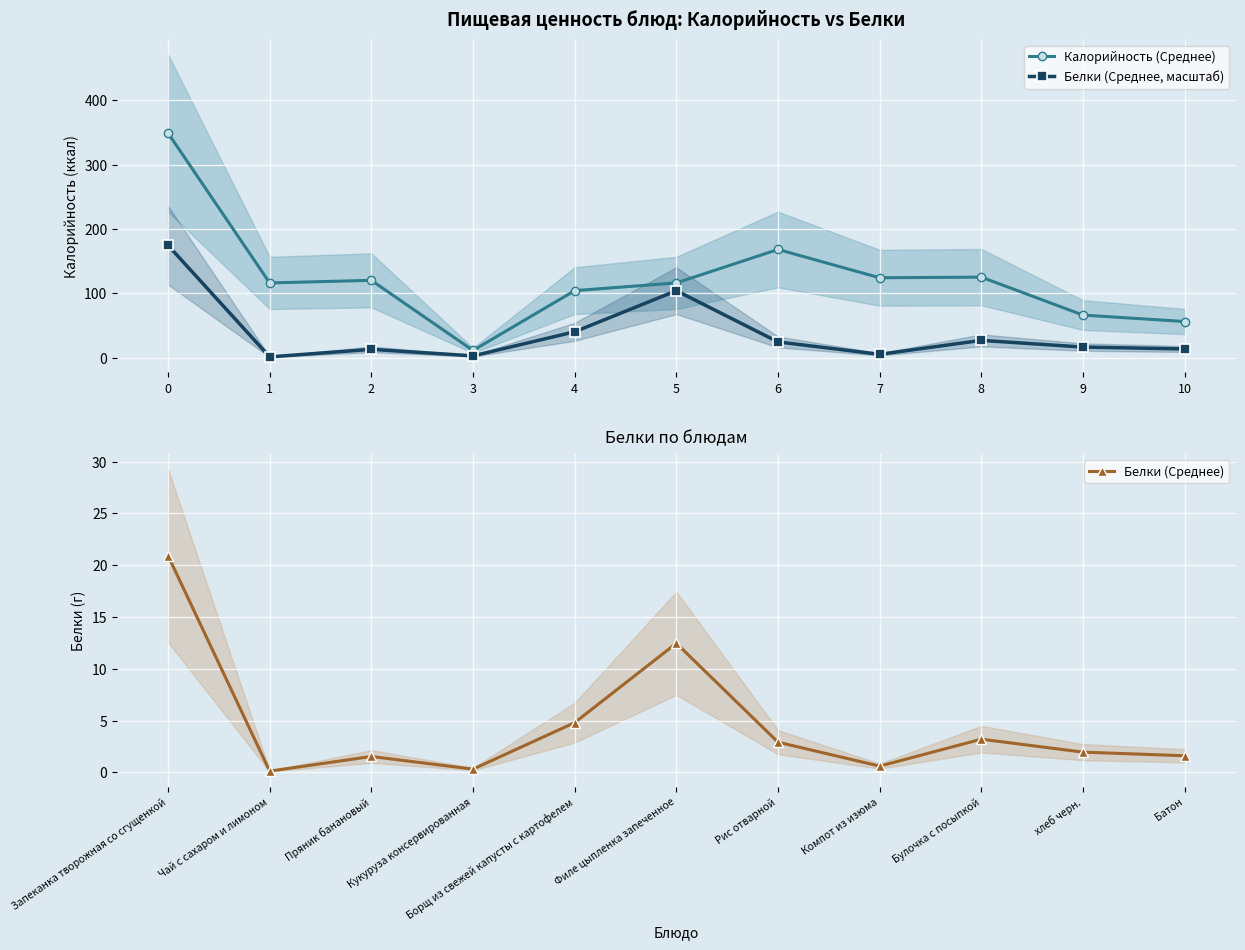

What is the sum of the Белки (Среднее, масштаб) values at 5 and 10?

117.3